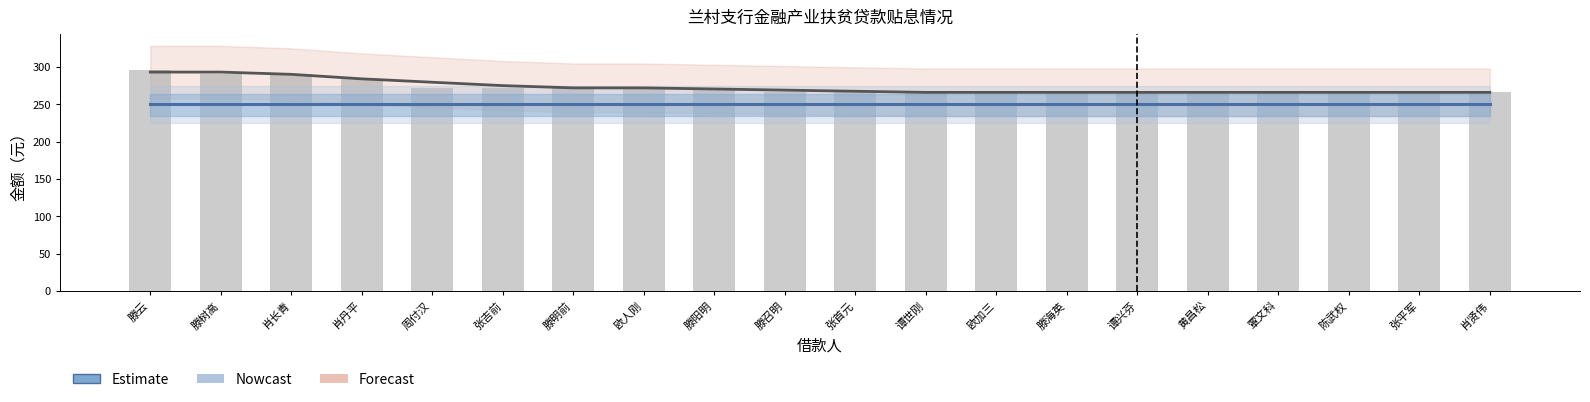

How many values in the 总贴息金额（平滑） series exceed 268?

10